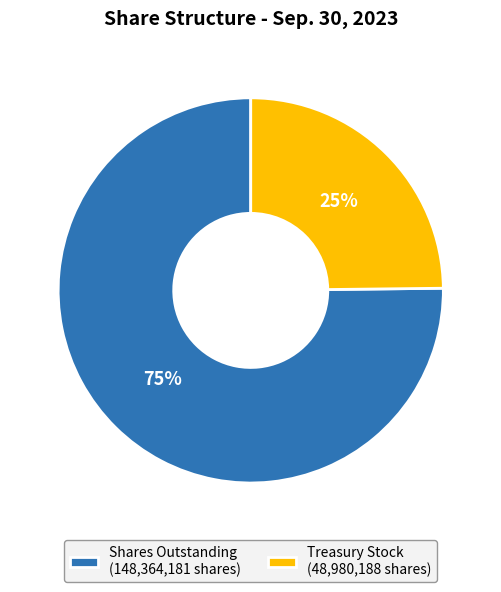

To the nearest percent, what percentage of the pie is Treasury Stock (48,980,188 shares)?

25%